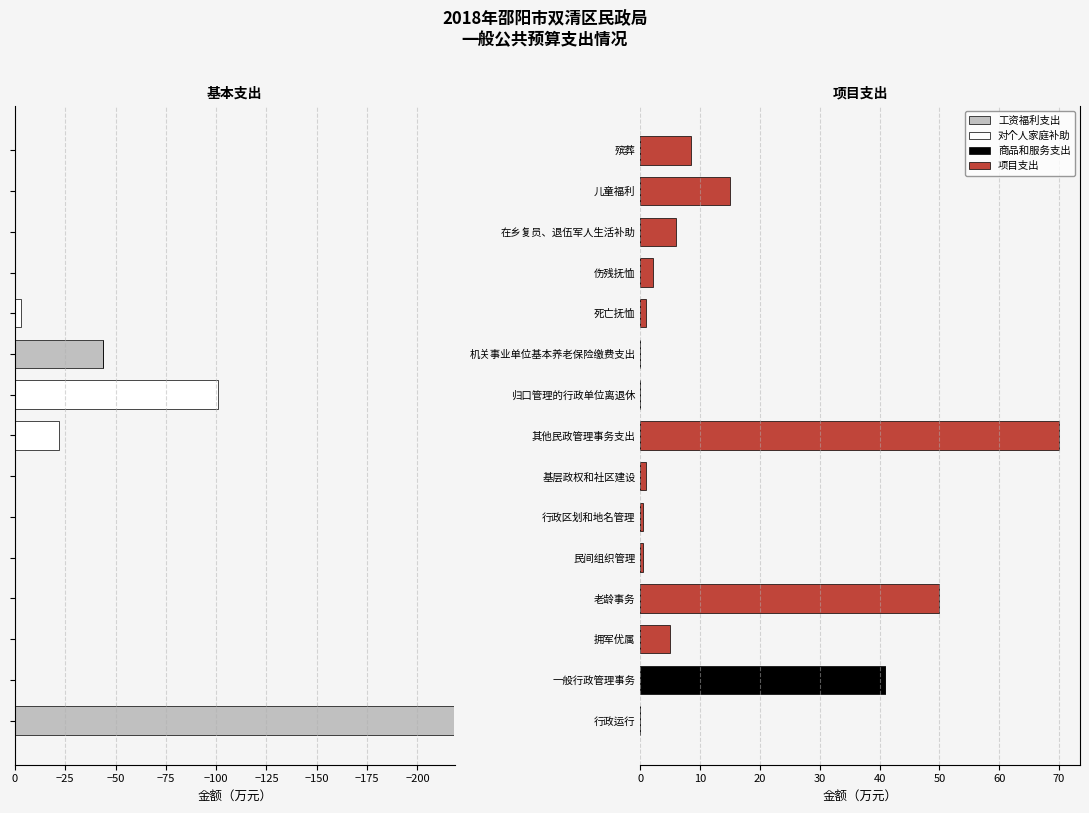

What is the difference between the second highest and minimum values in the 工资福利支出 series?

218.4